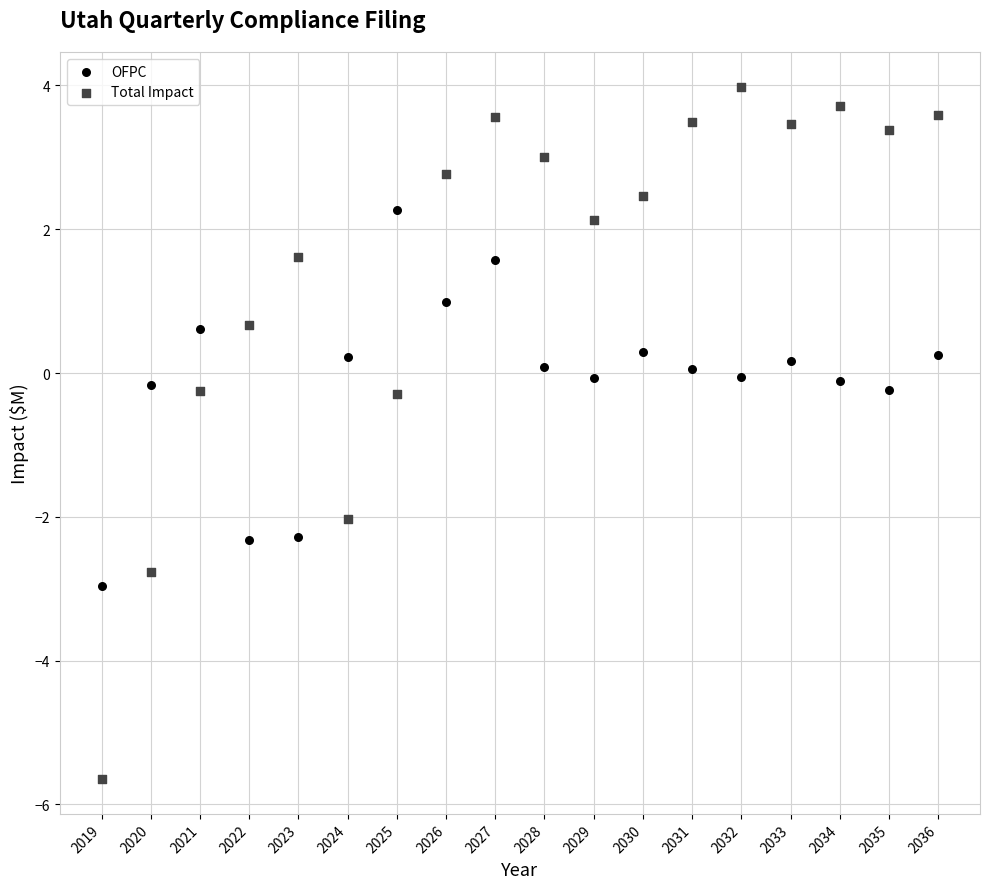

What are all the series names shown in the legend?

OFPC, Total Impact